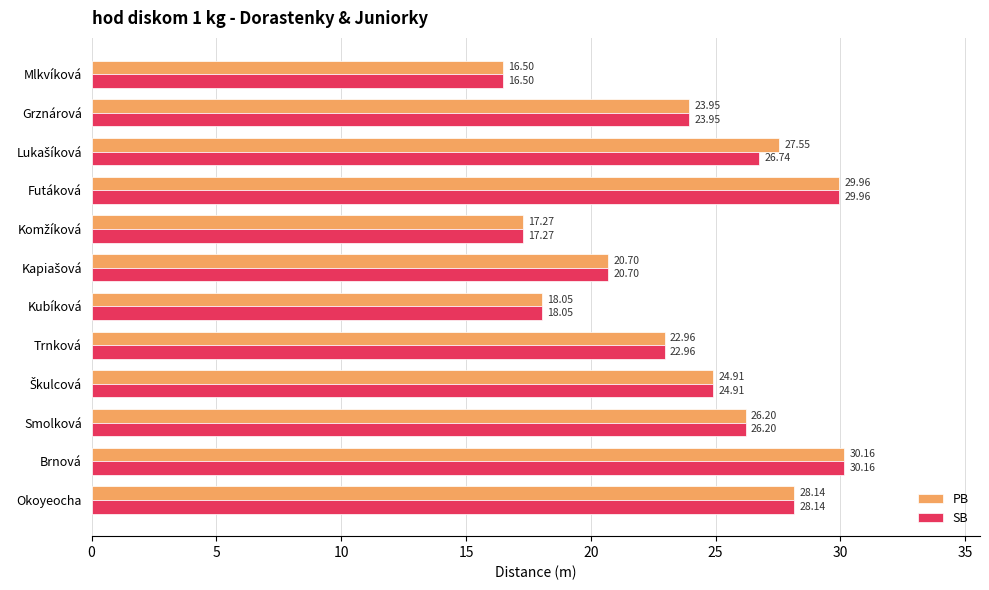

How many data points in PB are above 24?

6